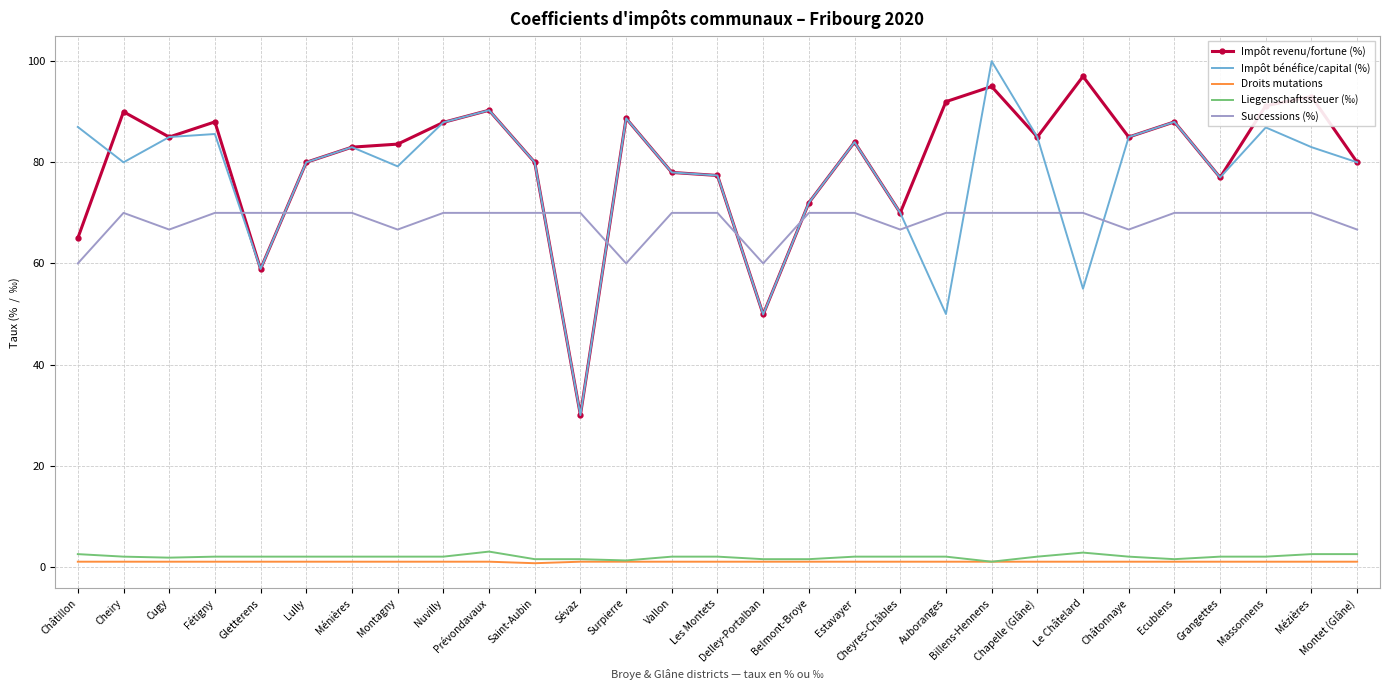

True or false: Impôt revenu/fortune (%) and Liegenschaftssteuer (‰) cross at least once.

False